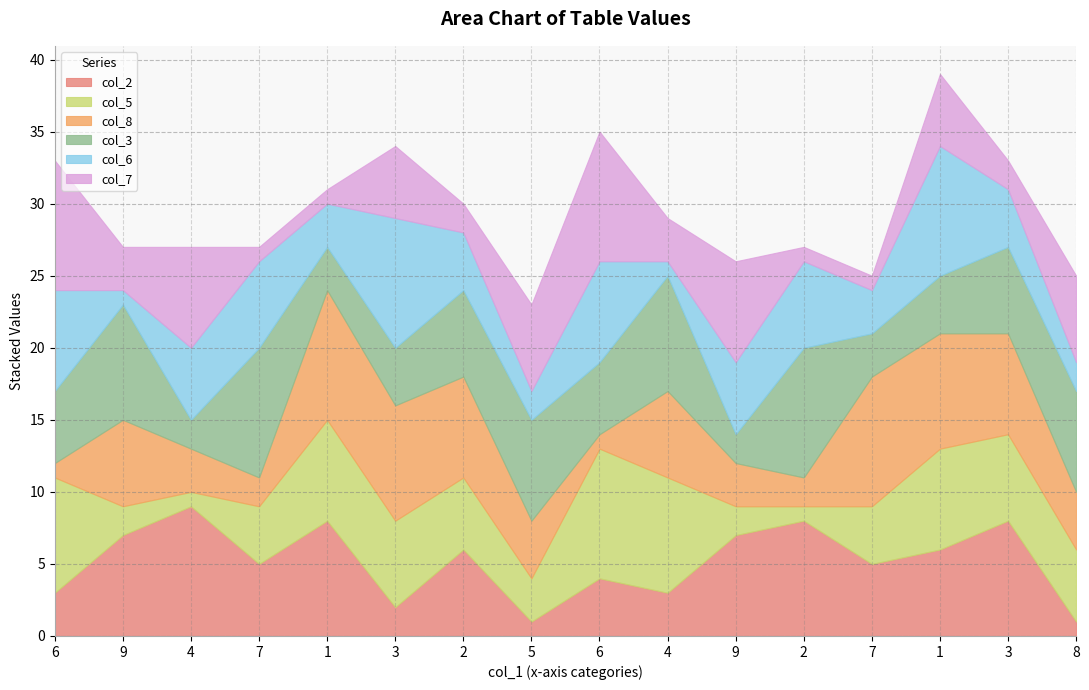

Is the value of col_2 at 6 greater than the value of col_6 at 4?

No